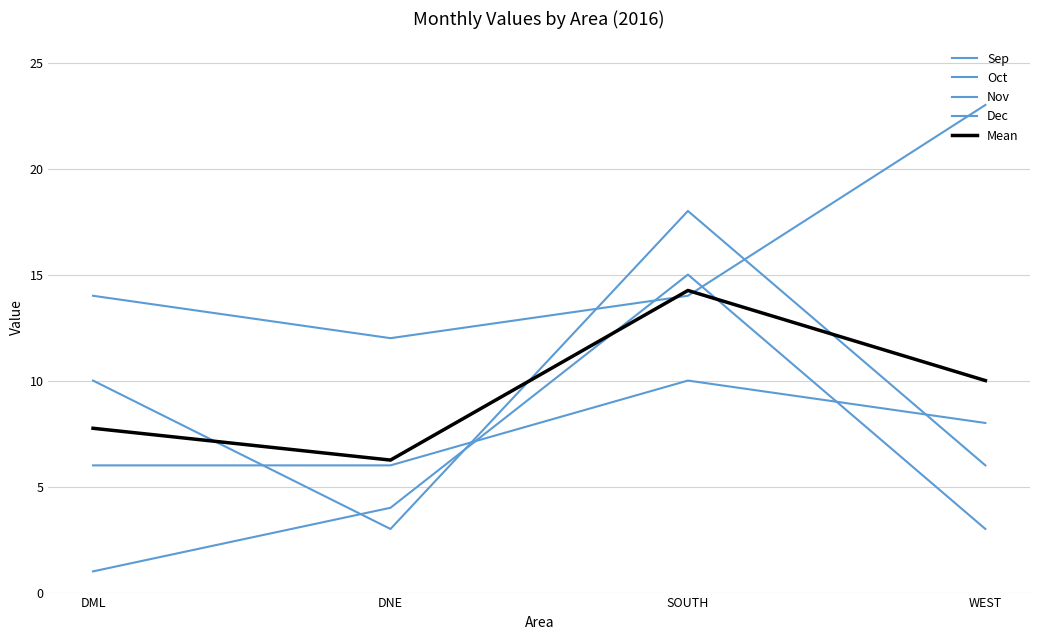

What is the greatest value displayed?

23.0